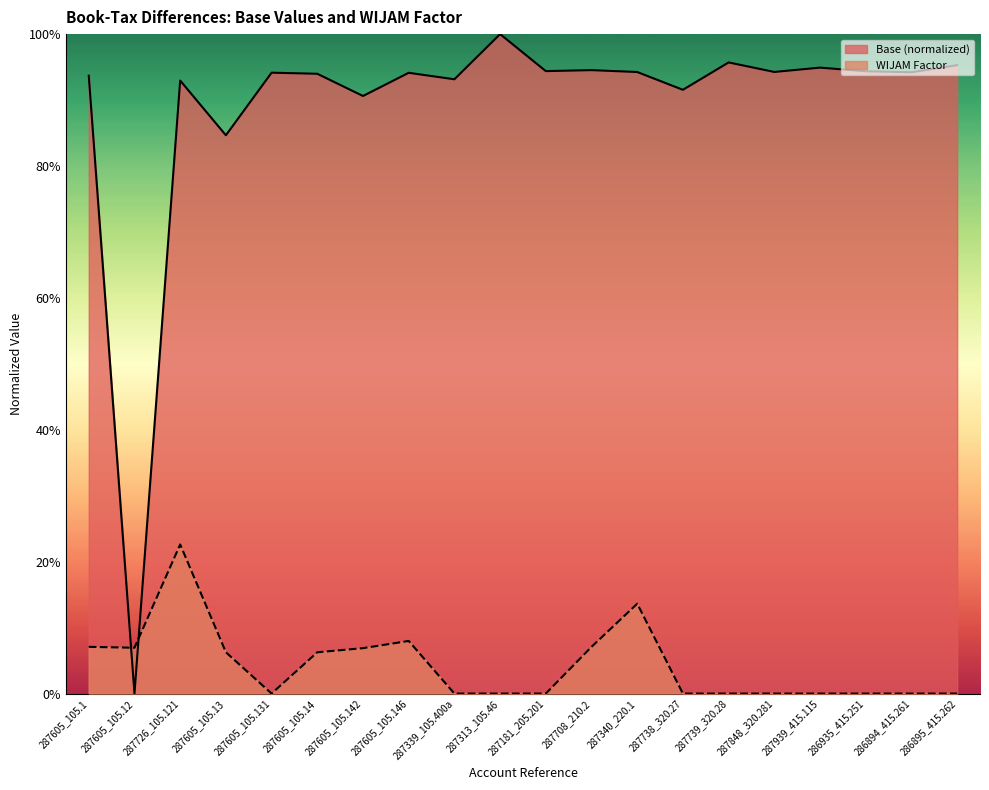

At 287605_105.13, list the series in order from smallest to largest.

WIJAM Factor, Base (normalized)